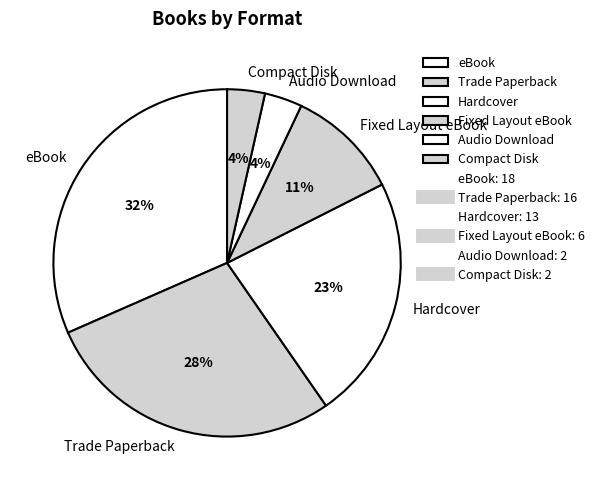

True or false: Audio Download accounts for 4% of the total.

True